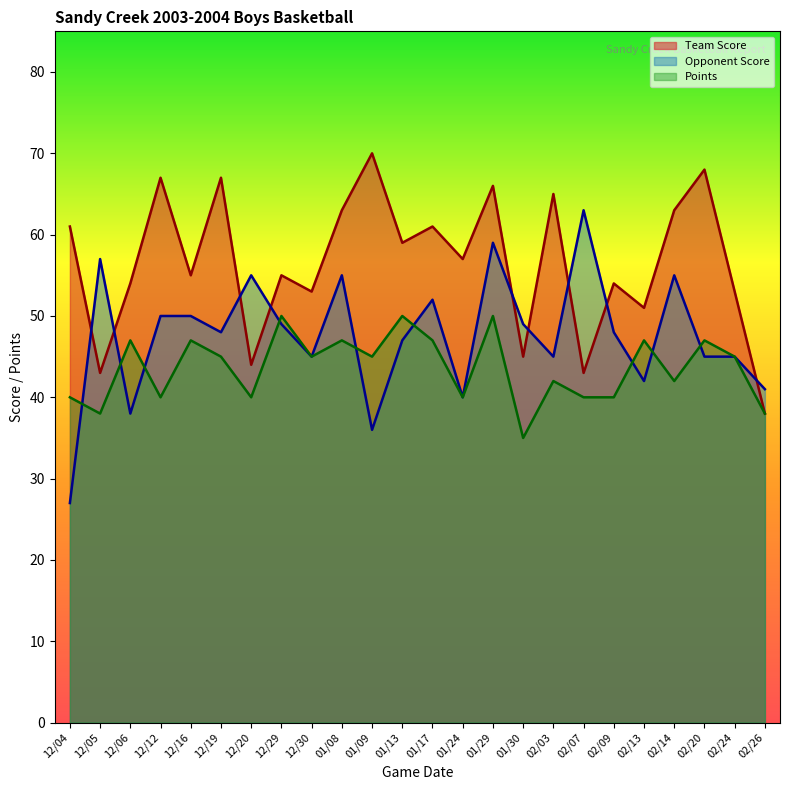

How many lines are shown in the chart?

3